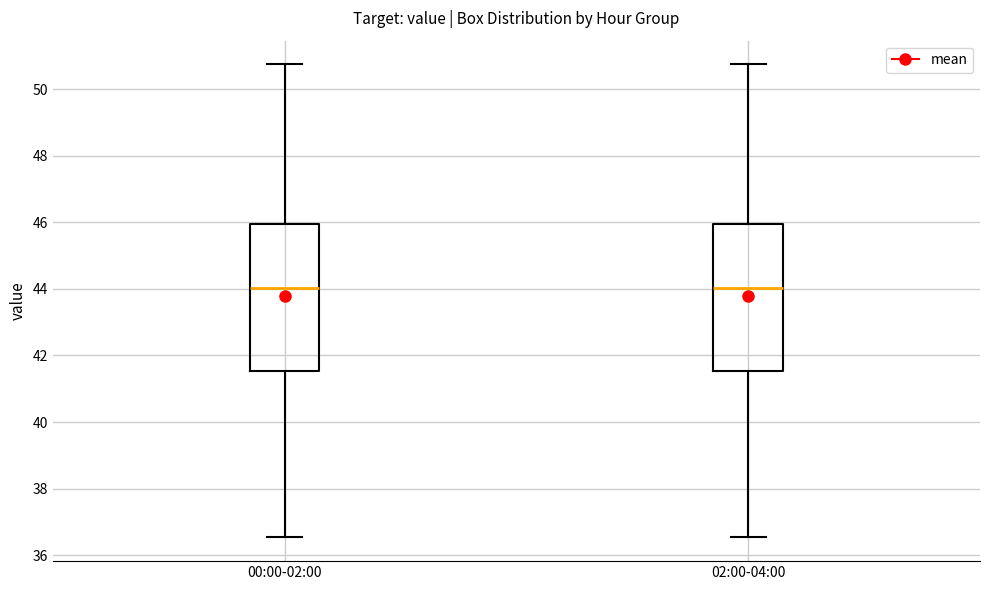

Reading left to right, transcribe this box plot: for each box, give where its median line is, the range the box spans, and where its two whiskers end, as read against the y-axis. The values are not printed on the chart, so give them approximately, as read against the axis.

00:00-02:00: median 44.0, box 41.6 to 46.0, whiskers 36.6 to 50.8
02:00-04:00: median 44.0, box 41.6 to 46.0, whiskers 36.6 to 50.8